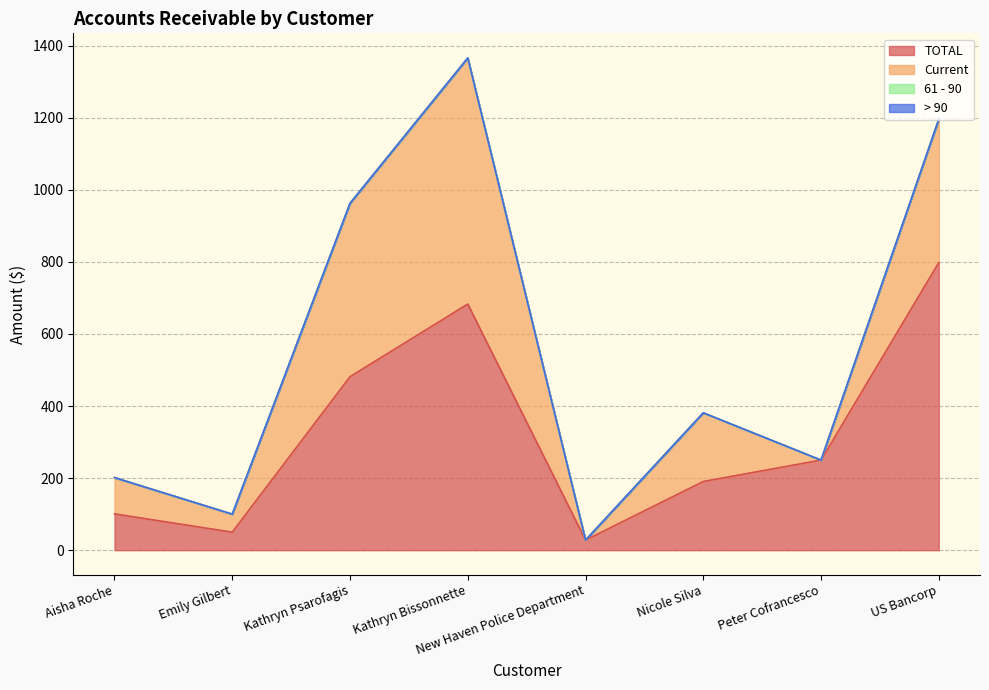

What is the maximum value for Current?

682.9